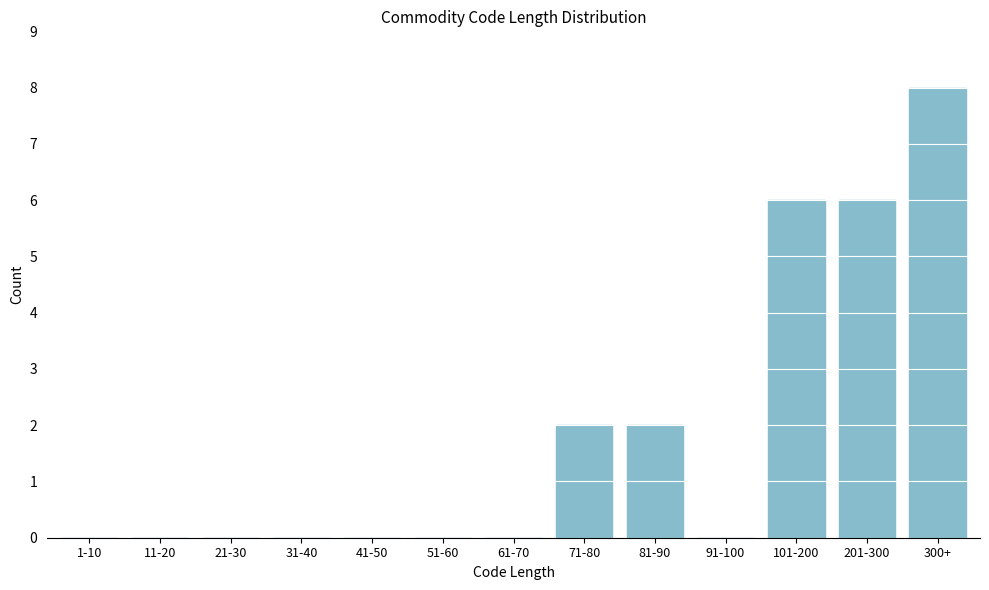

Reading left to right, list all the values displayed in this chart.

1-10=0	11-20=0	21-30=0	31-40=0	41-50=0	51-60=0	61-70=0	71-80=2	81-90=2	91-100=0	101-200=6	201-300=6	300+=8